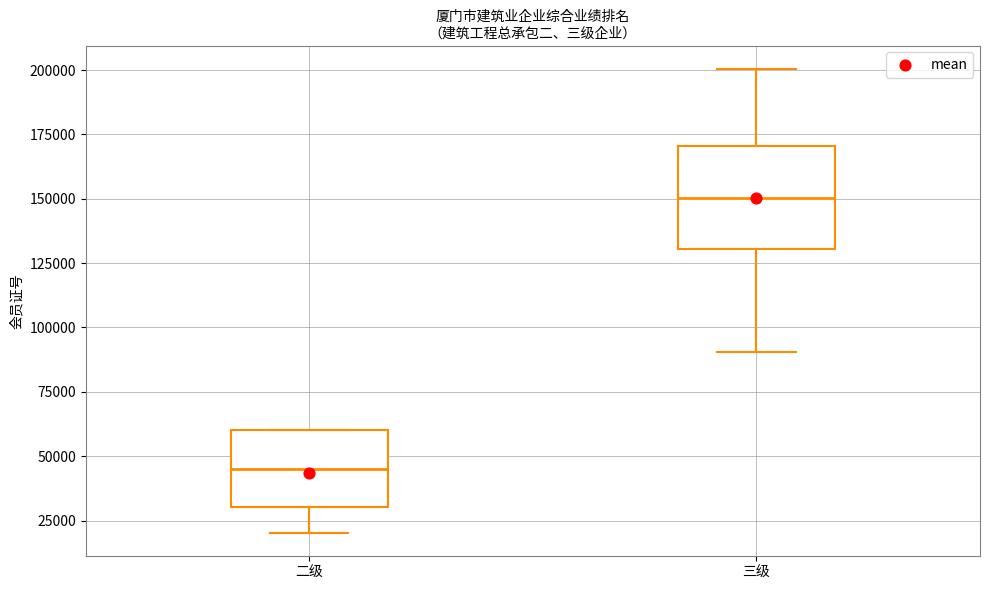

Comparing the boxes themselves (not the whiskers), which one is the tallest?

三级